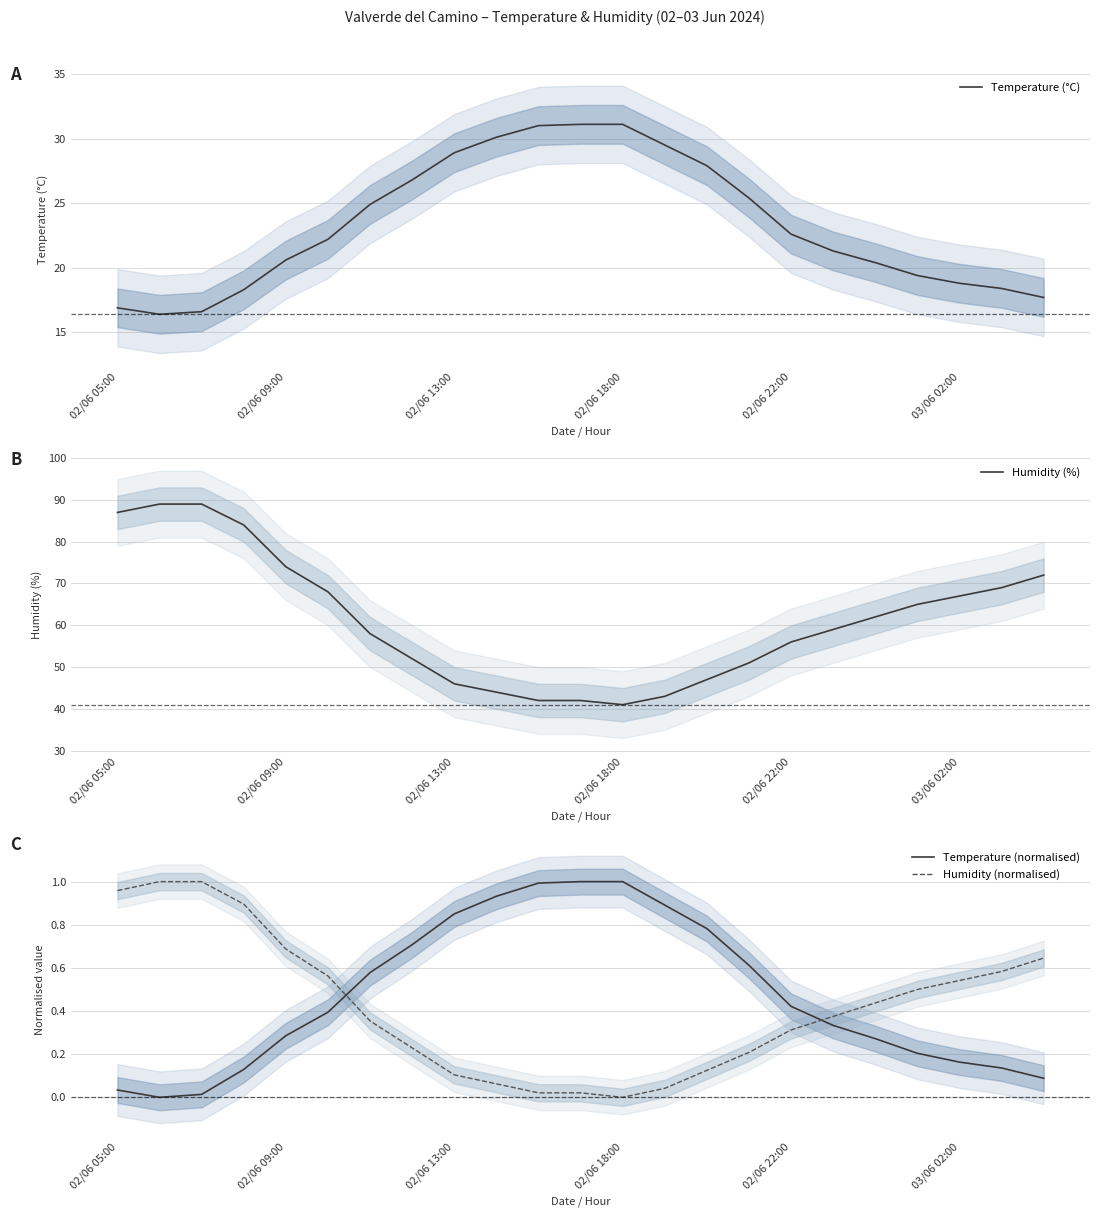

Does the chart have visible grid lines?

Yes